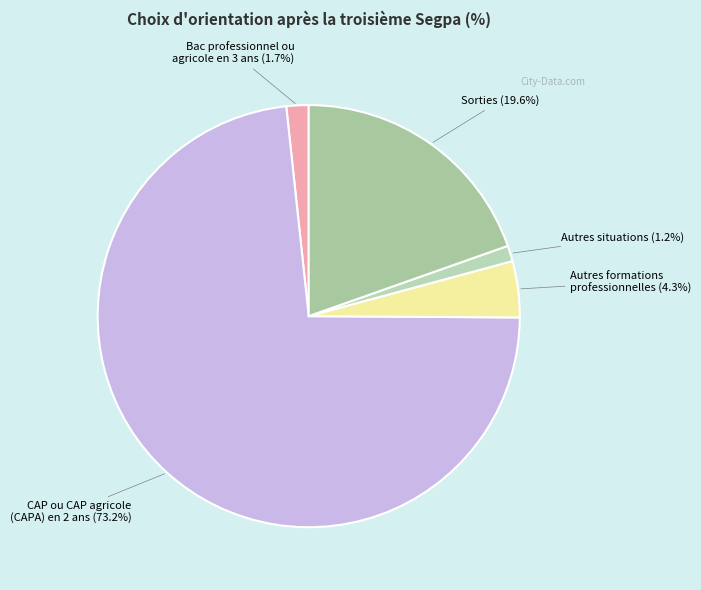

What is the largest slice in the pie chart?

CAP ou CAP agricole
(CAPA) en 2 ans (73.2%)